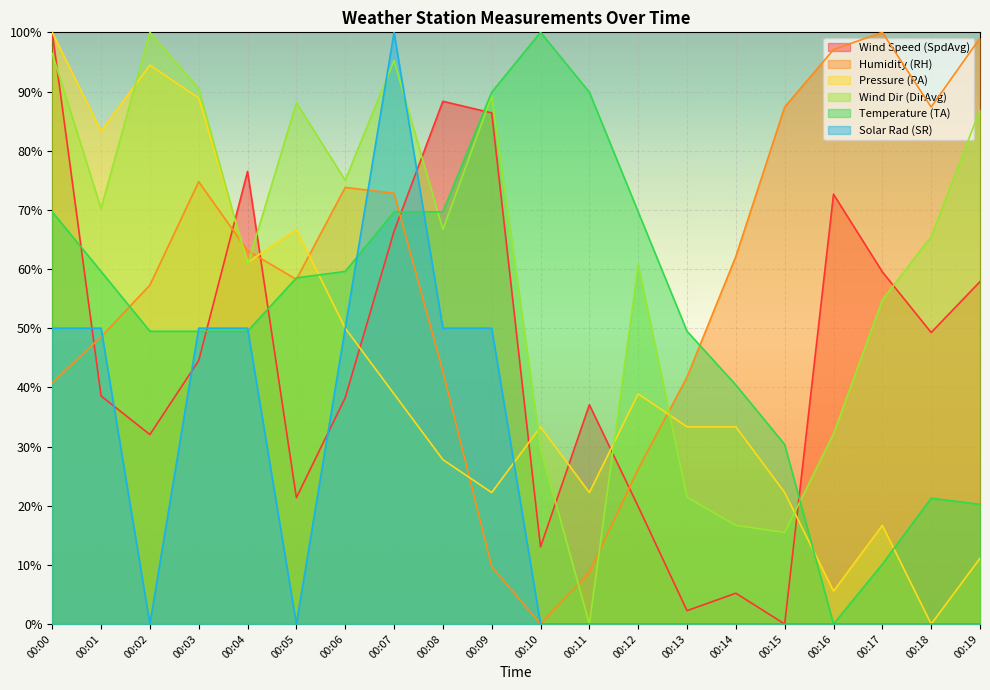

Is the value of TA at 00:07 greater than the value of DirAvg at 00:09?

No